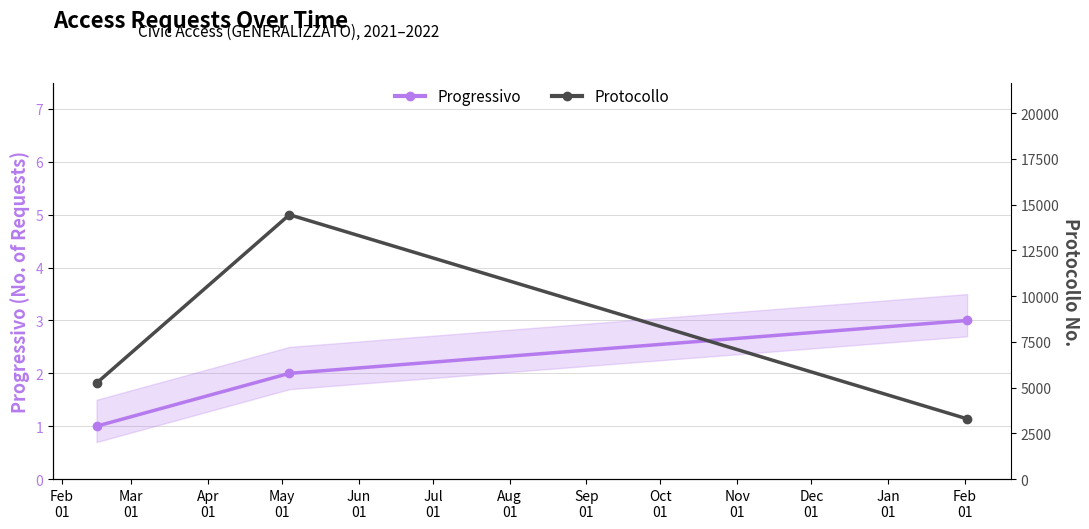

Reading left to right, transcribe all the data shown in this chart.

Progressivo: 1	2	3
Protocollo: 5245	14453	3293